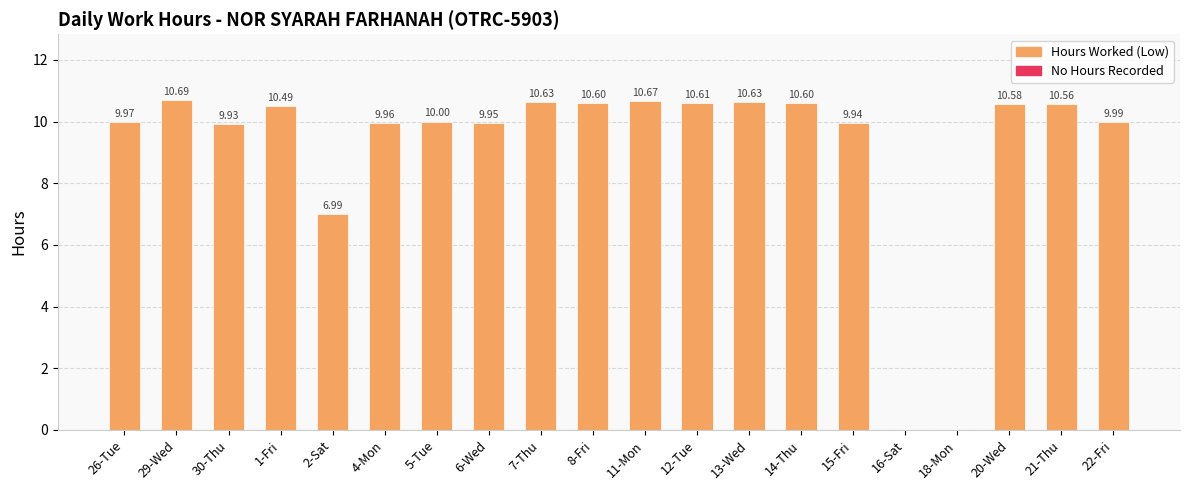

Which has a higher value, 5-Tue or 18-Mon?

5-Tue